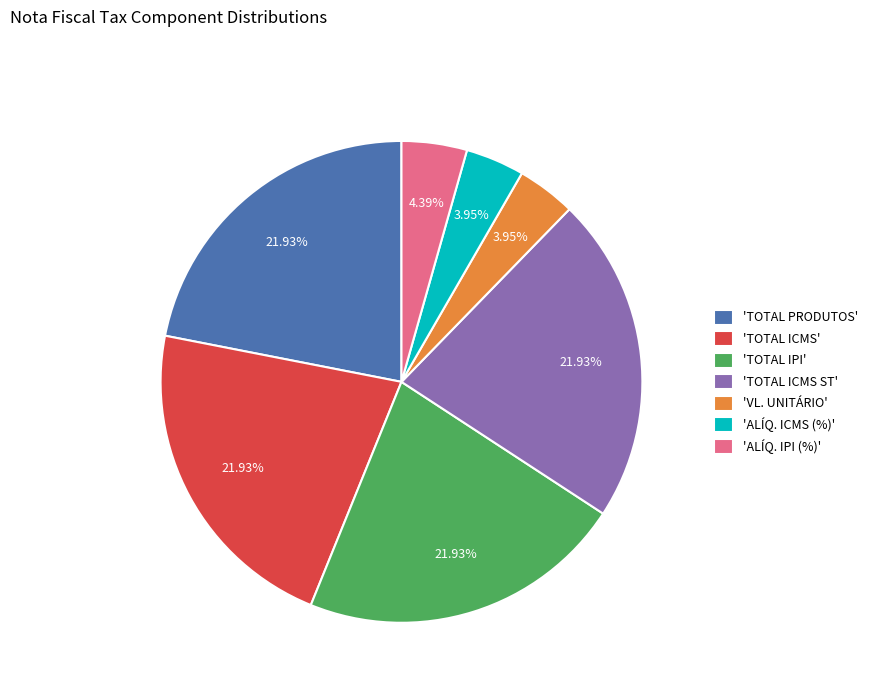

Approximately how many times larger is the value at 'TOTAL PRODUTOS' compared to 'ALÍQ. IPI (%)'?

5.0